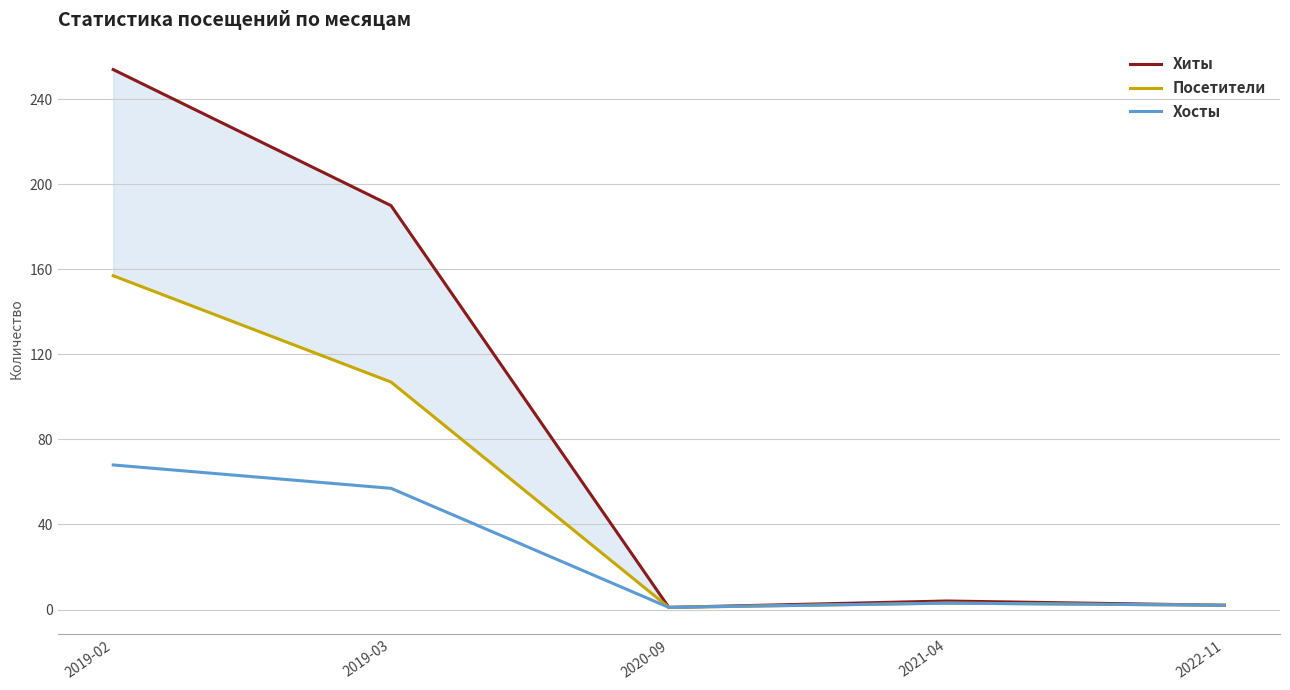

What is the average value of the Посетители series?

54